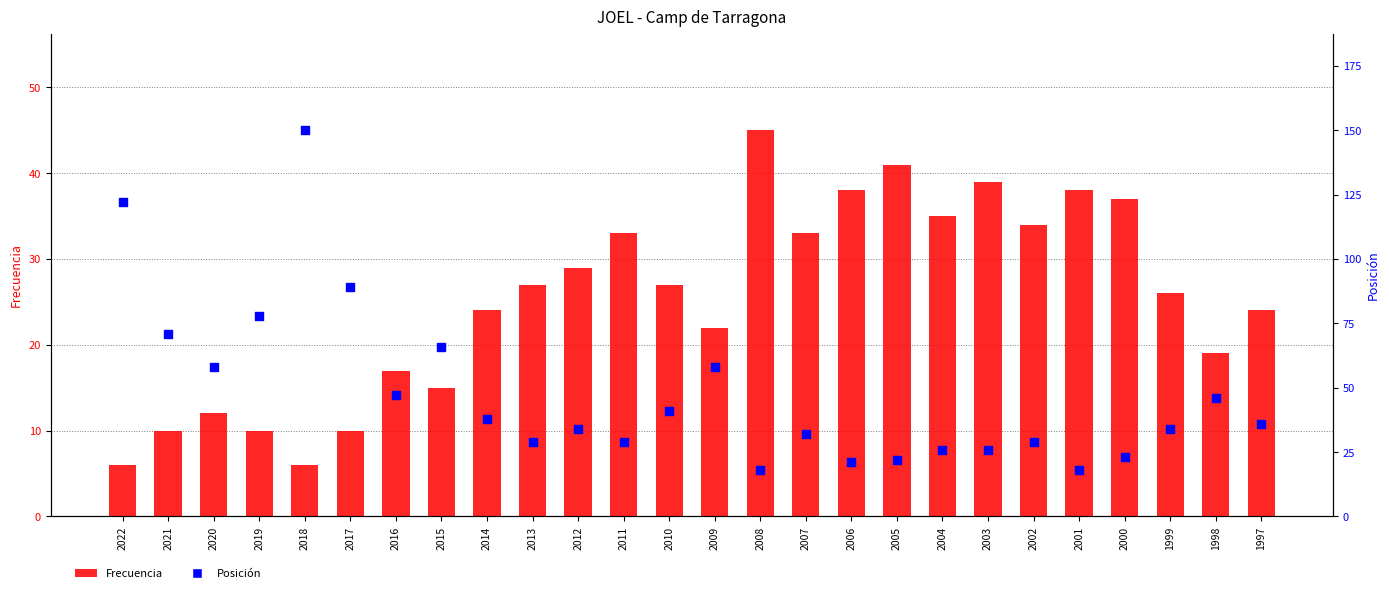

Which series has the largest Y range (max minus min)?

Posición